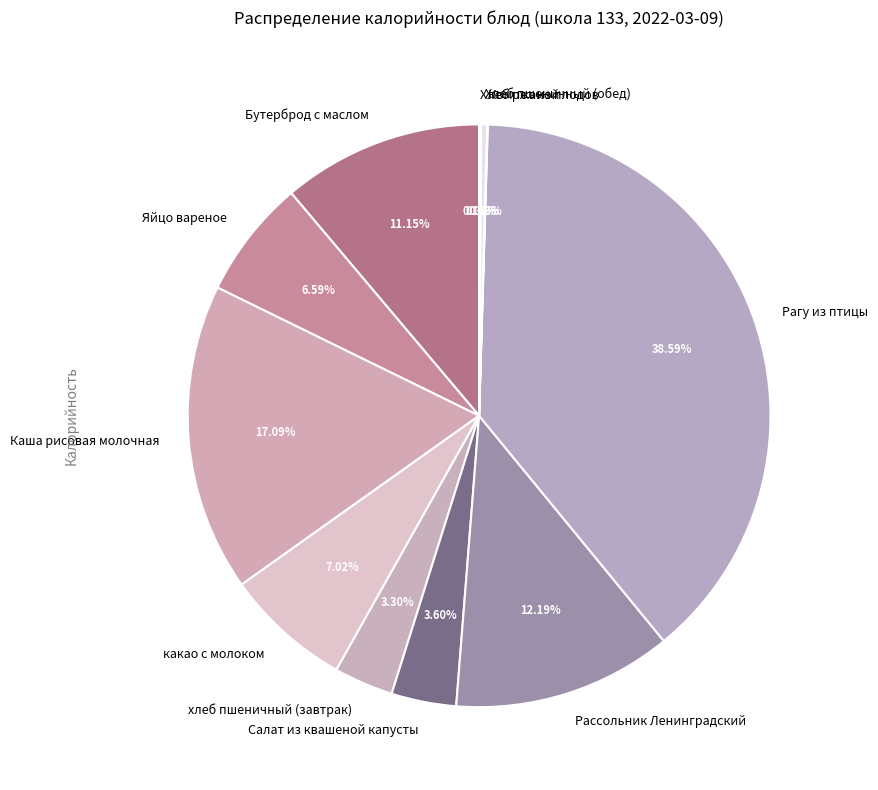

Is there a majority slice in this chart?

No